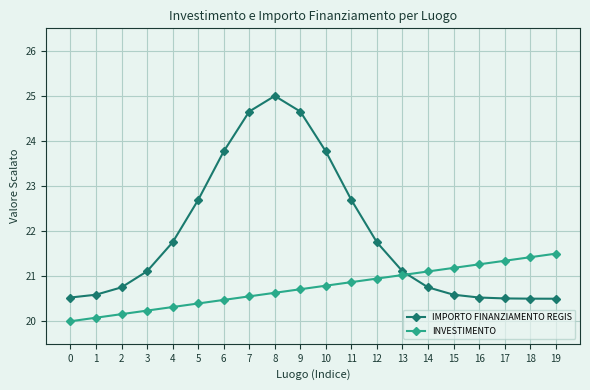

What is the maximum value shown in the chart?

25.0